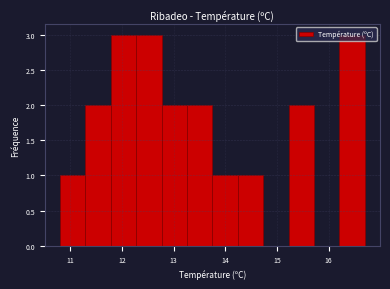

How tall is the bar that spans 13.3 to 13.8 on the x-axis? Neither the bar edges nor the heights are printed on the chart, so give them approximately, as read against the axes.

2